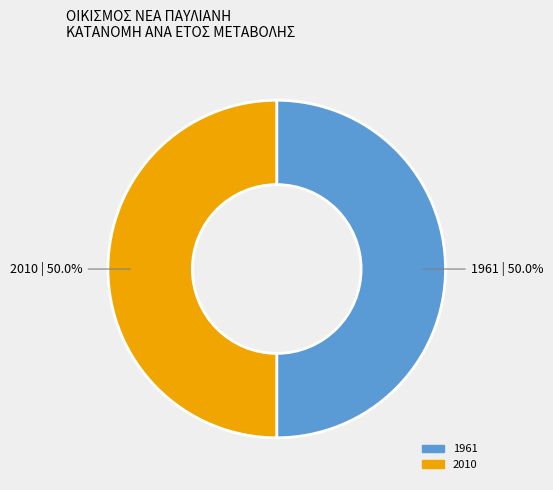

Combined, what portion of the pie is 2010 and 1961?

100.0%